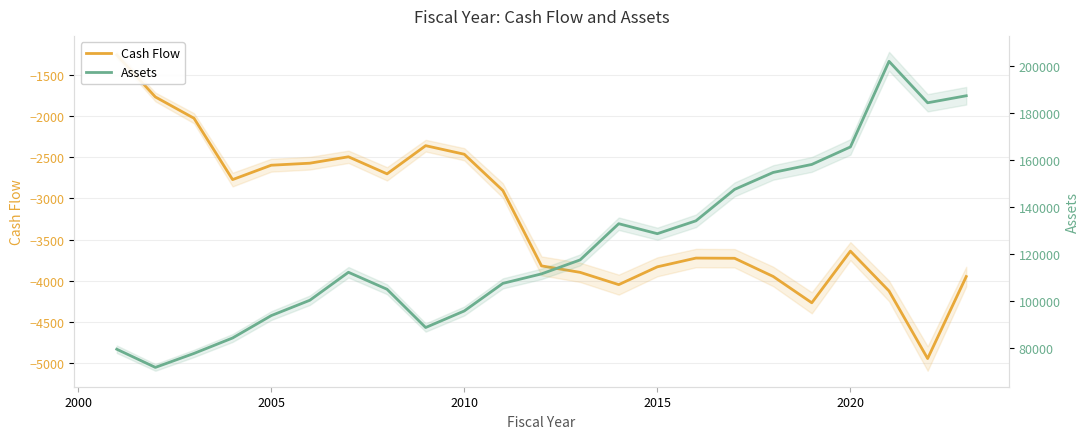

Which series has the largest range (max minus min)?

Assets